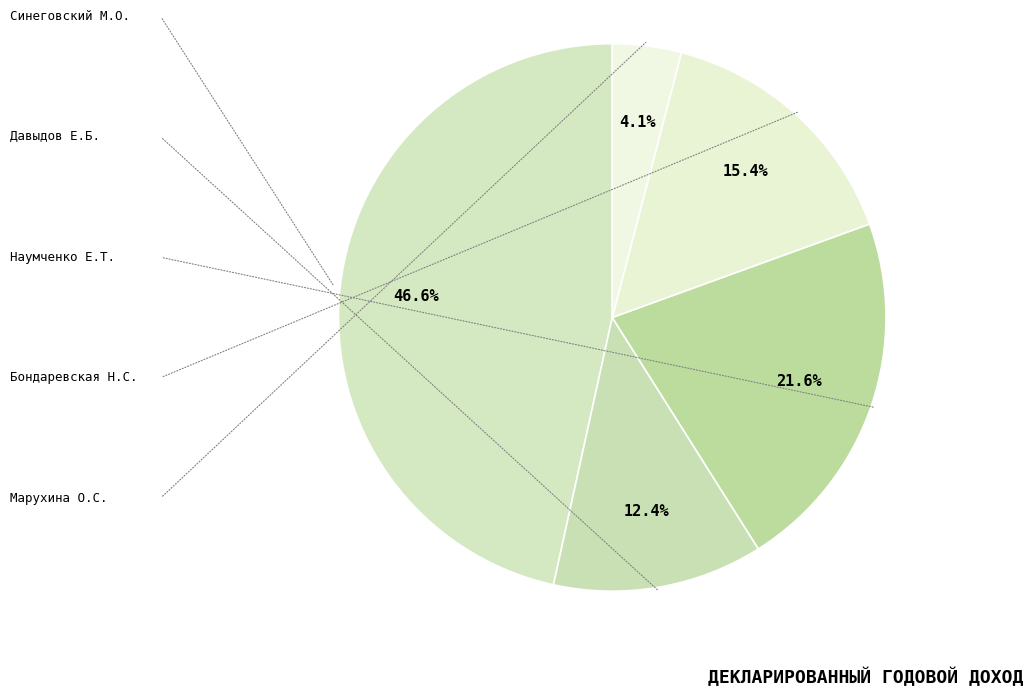

What is the total percentage of Давыдов Е.Б. and Наумченко Е.Т.?

34.0%